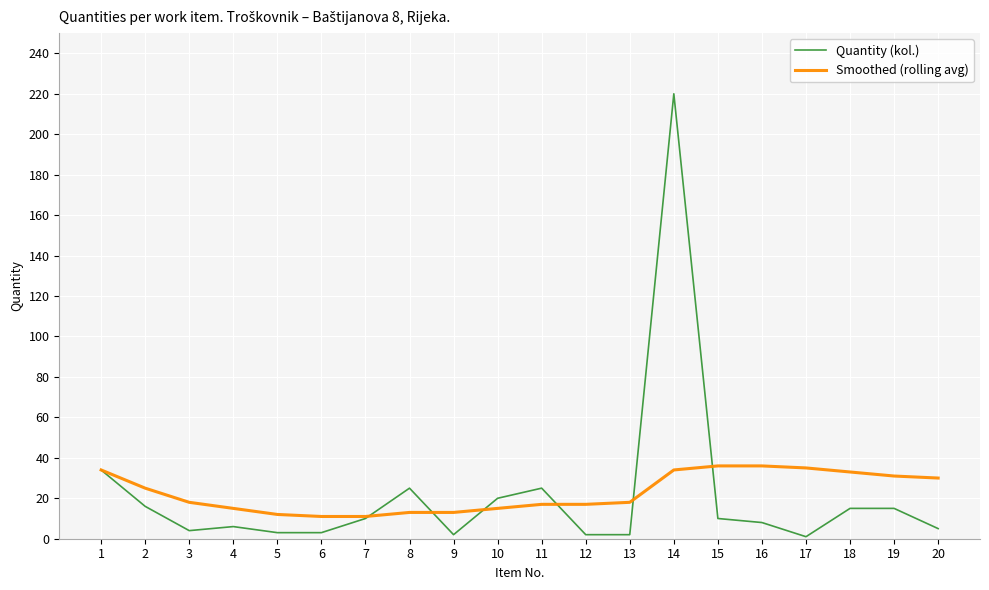

Which series changed the most between 11 and 12?

Quantity (kol.)